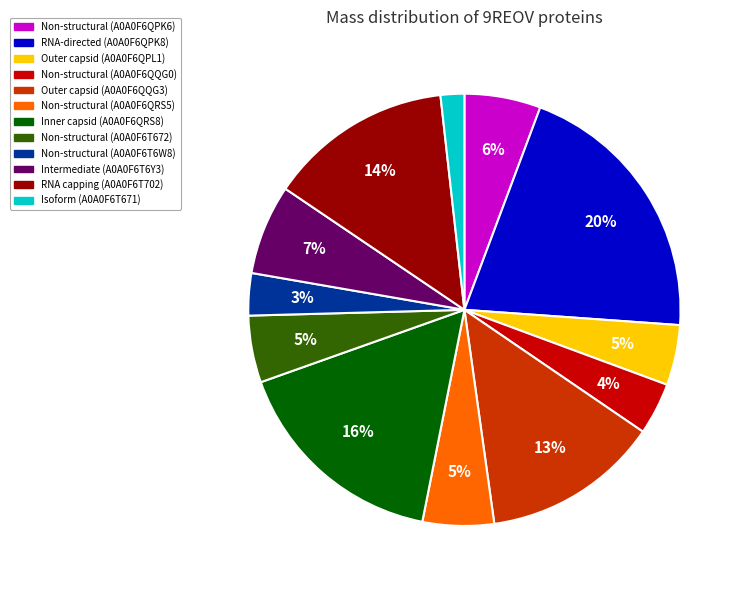

To the nearest percent, what is the difference between the Non-structural (A0A0F6T672) and RNA capping (A0A0F6T702) slice percentages?

9%